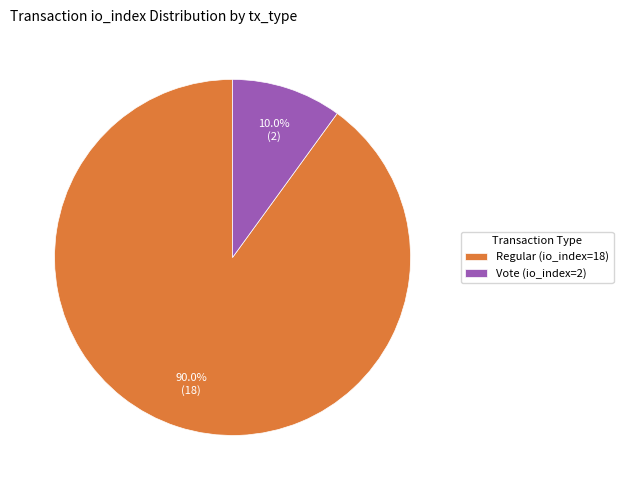

What is the smallest slice in the pie chart?

Vote (io_index=2)